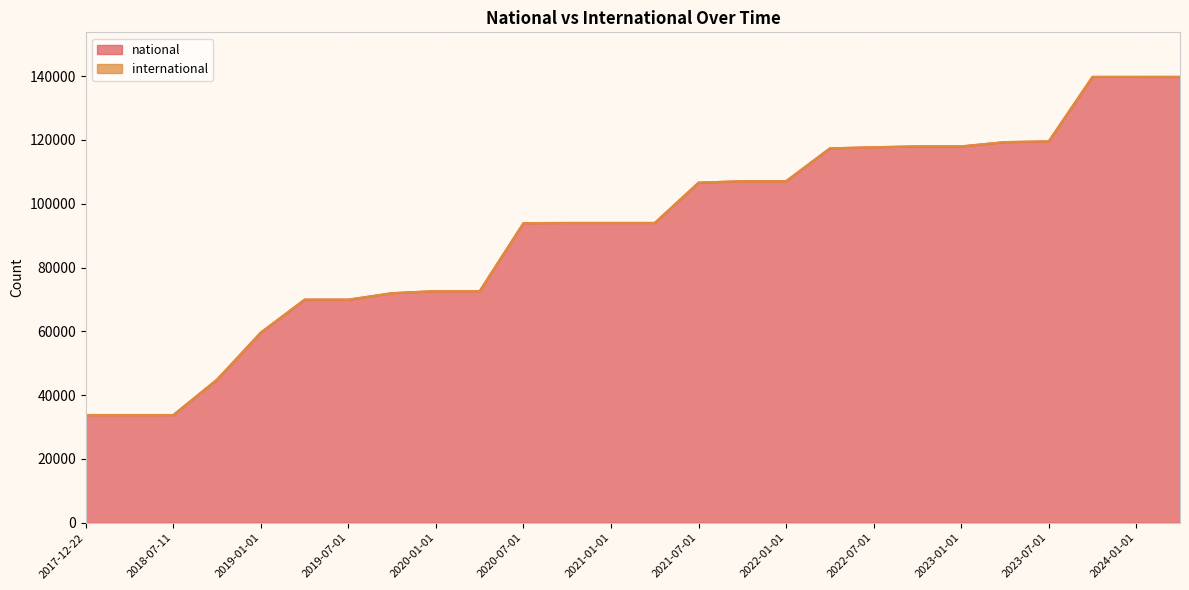

What is the label of the 24th point from the right?

2018-07-11